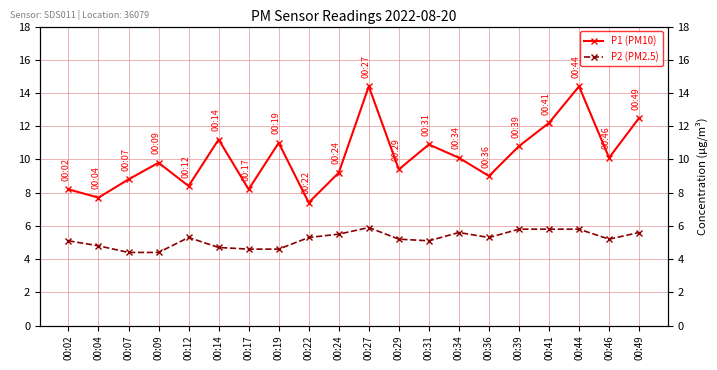

What are all the series names shown in the legend?

P1 (PM10), P2 (PM2.5)